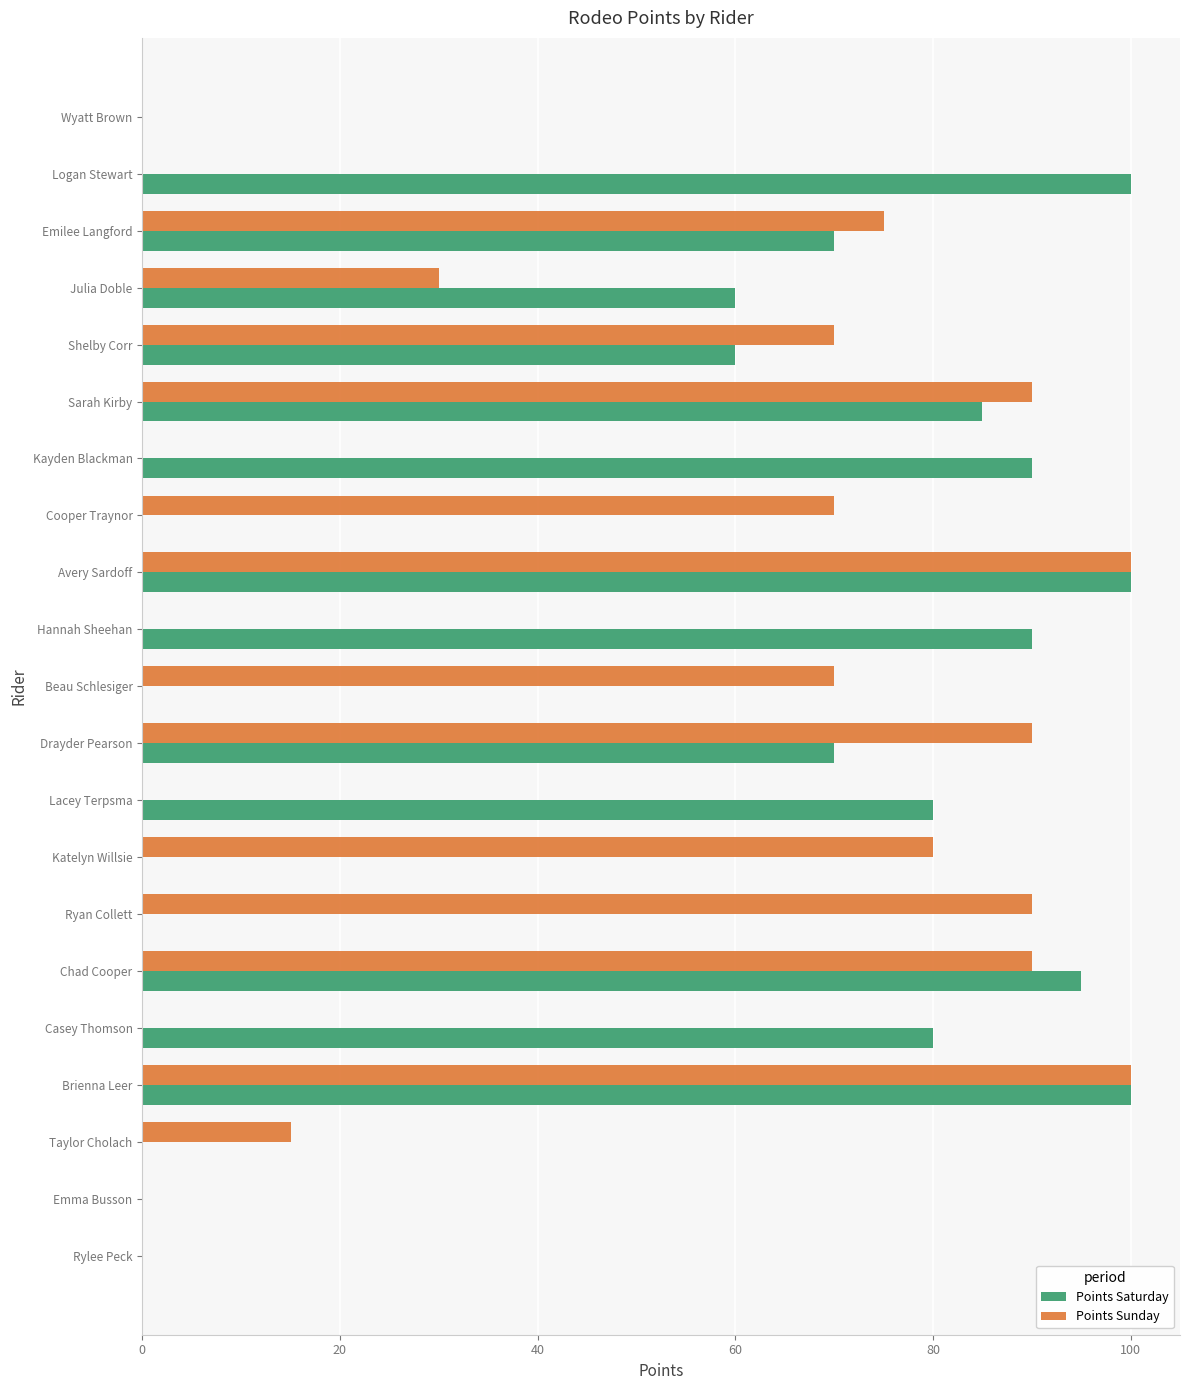

The value of Points Saturday at Taylor Cholach is 0. True or false?

True